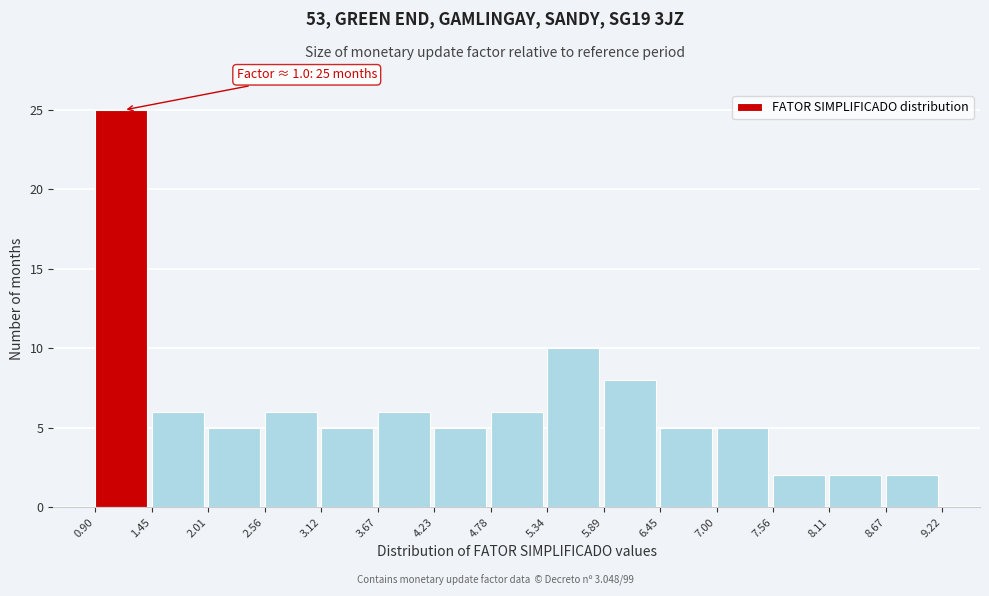

Which range on the x-axis has the tallest bar?

0.90 to 1.45